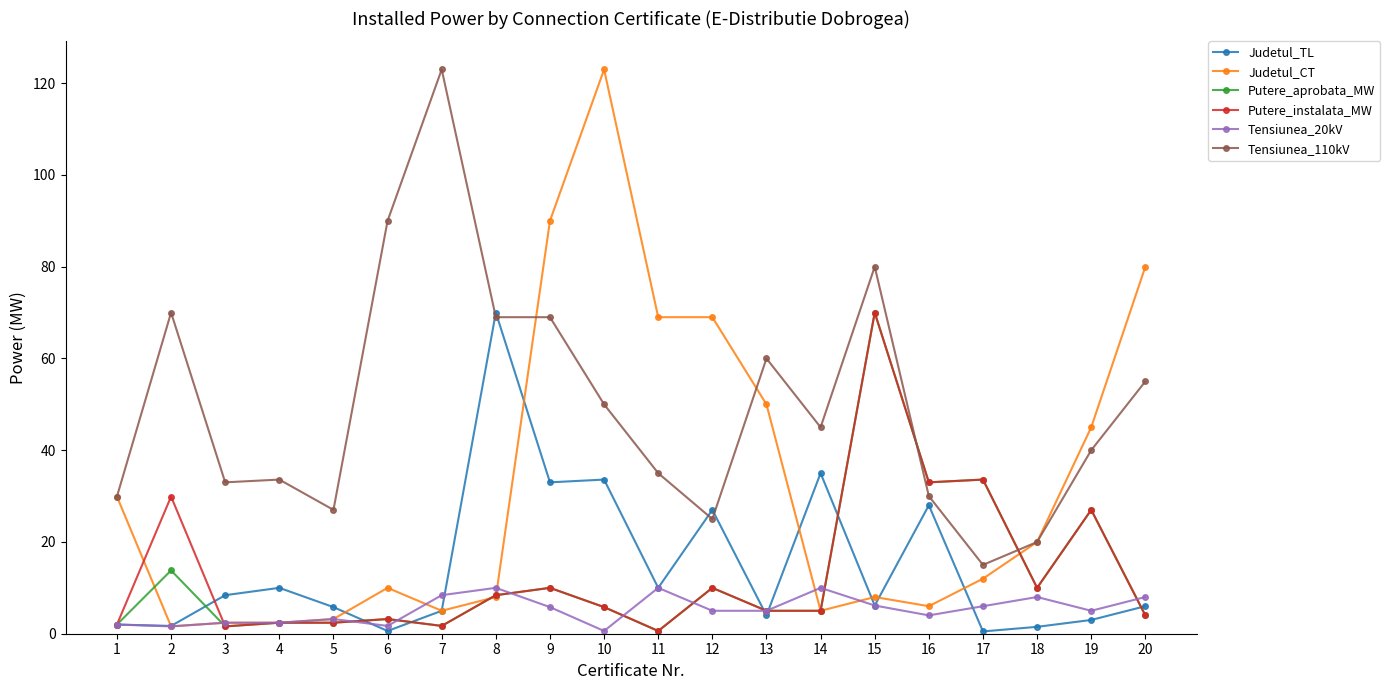

True or false: Judetul_CT has more than 0 interior local peaks.

True